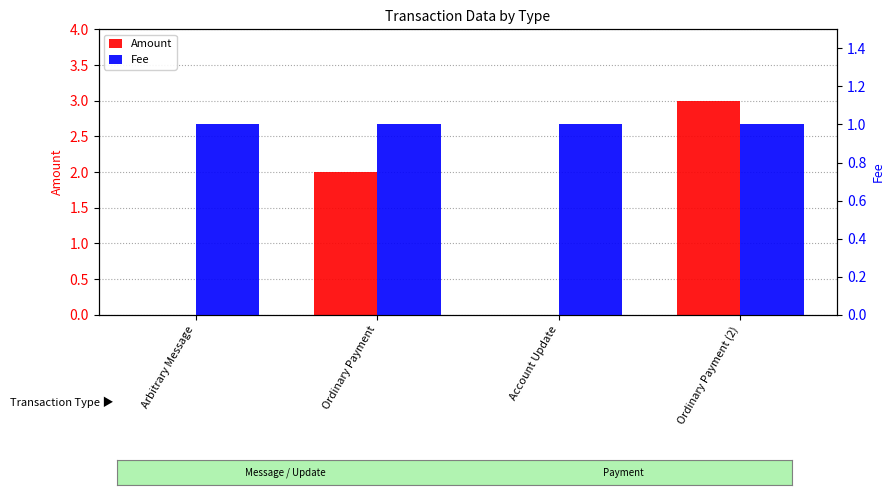

What is the sum of all Fee values?

4.0